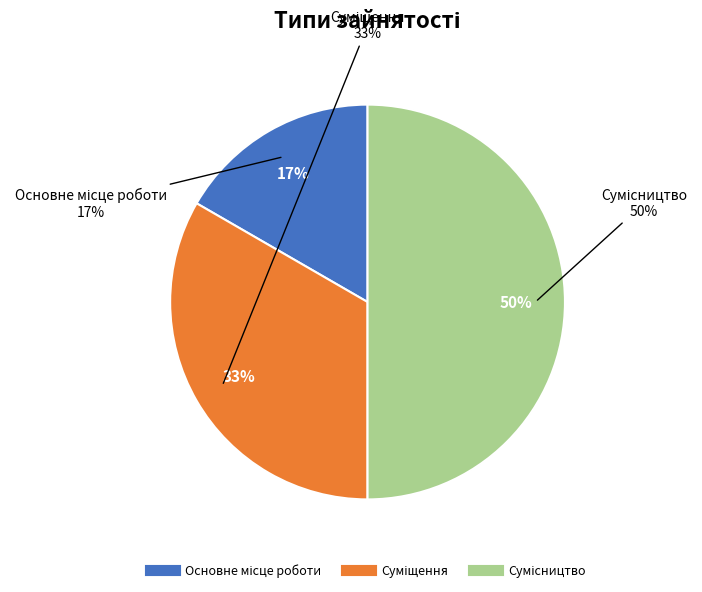

How many slices are in this pie chart?

3